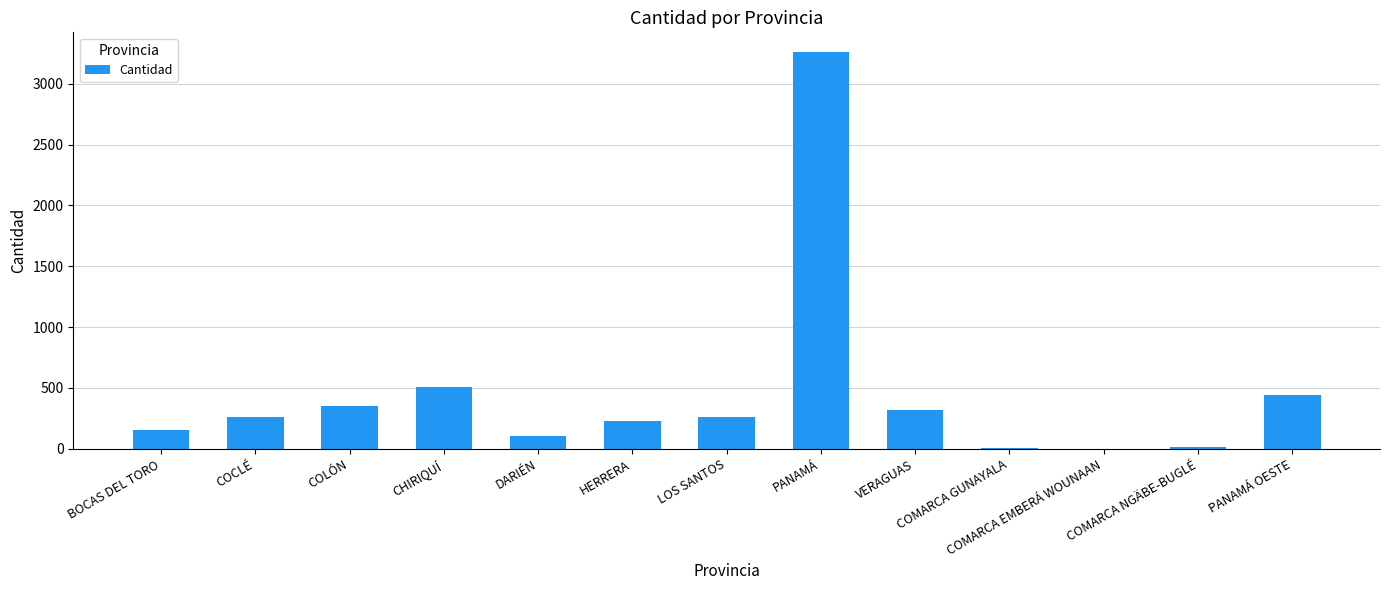

What is the sum of all values?

5924